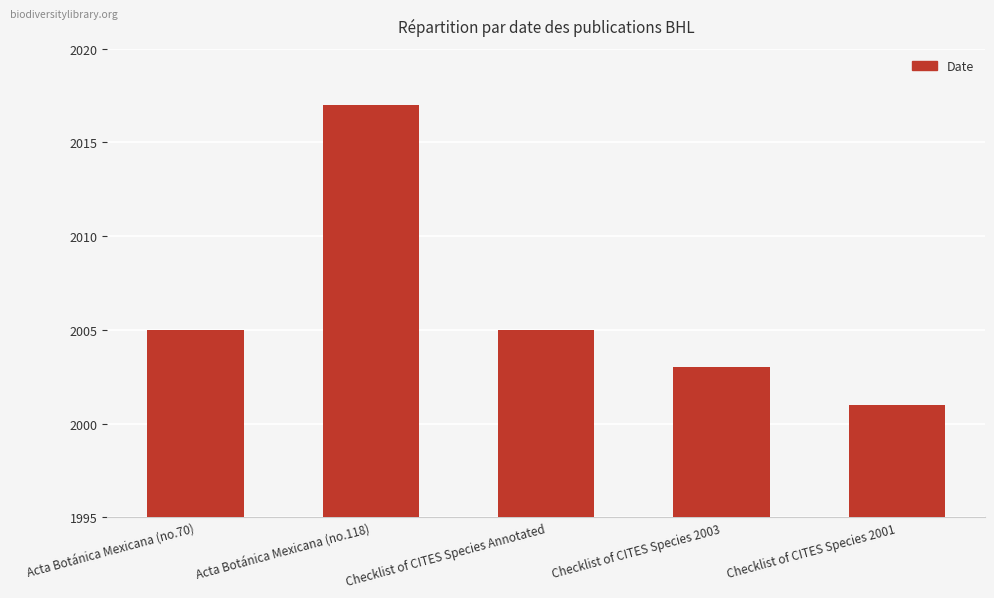

What is the approximate value at Checklist of CITES Species Annotated, to the nearest 5?

2005